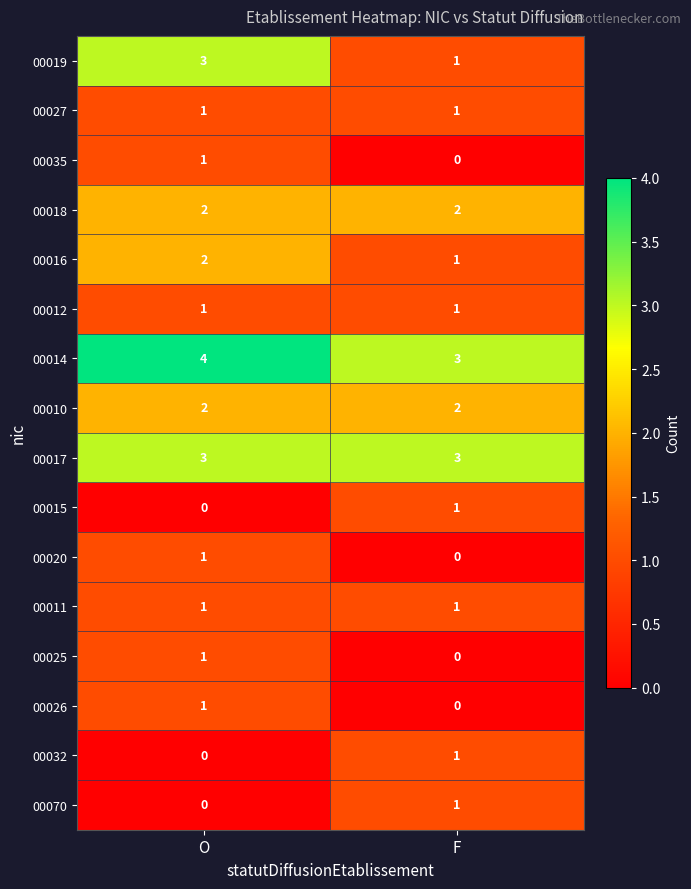

What is the difference between the highest and lowest values at O?

4